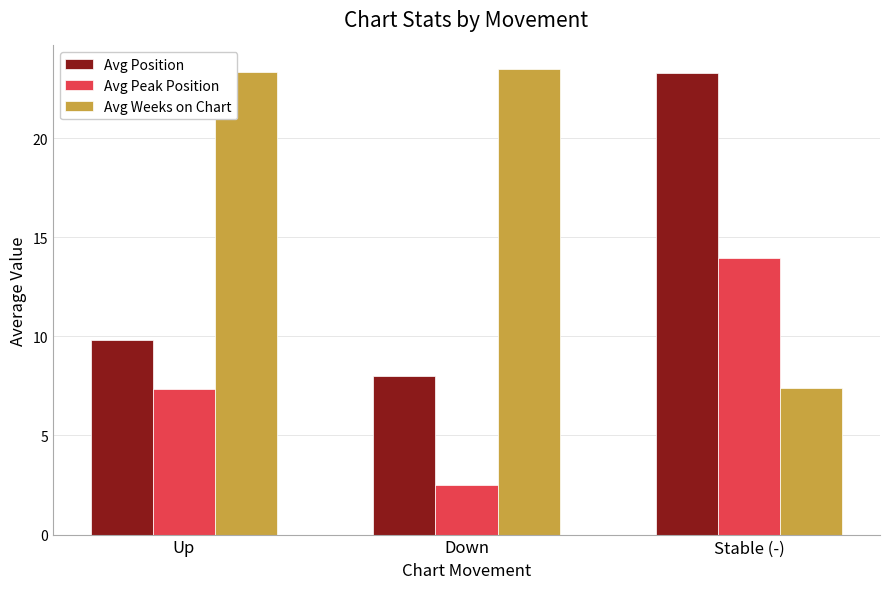

At which label does Avg Position first exceed 9?

Up